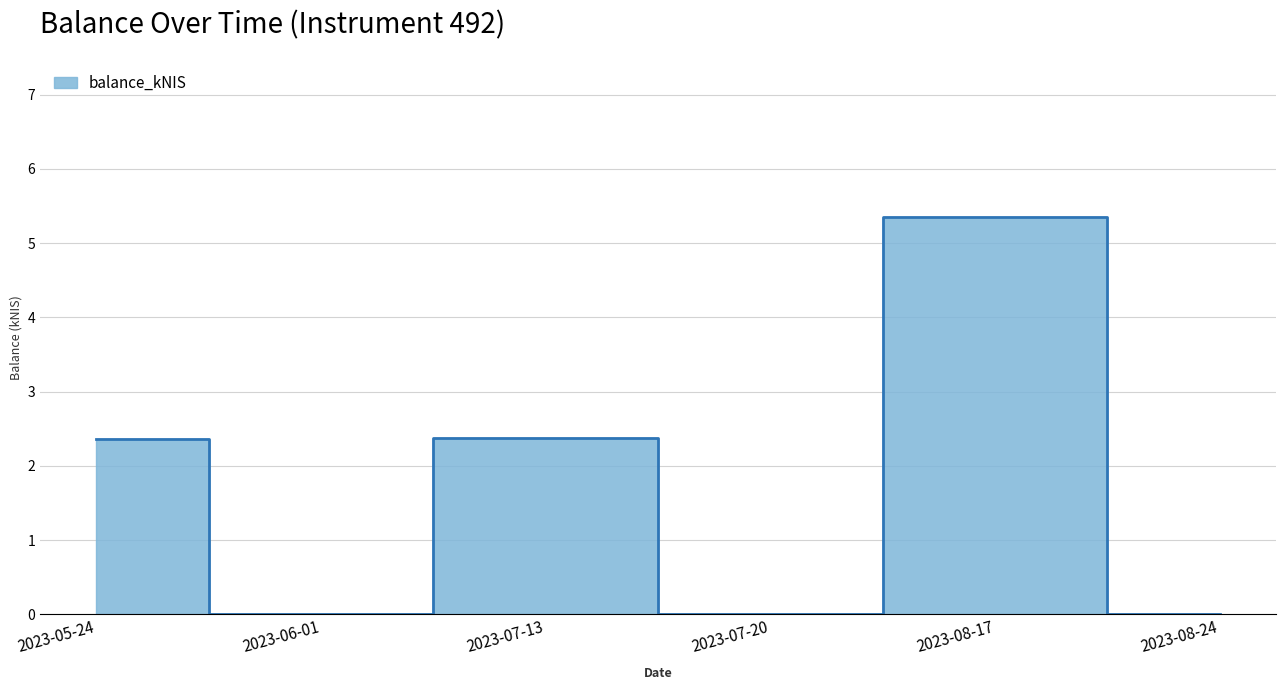

Is it true that the value at 2023-06-01 is 2.6?

False